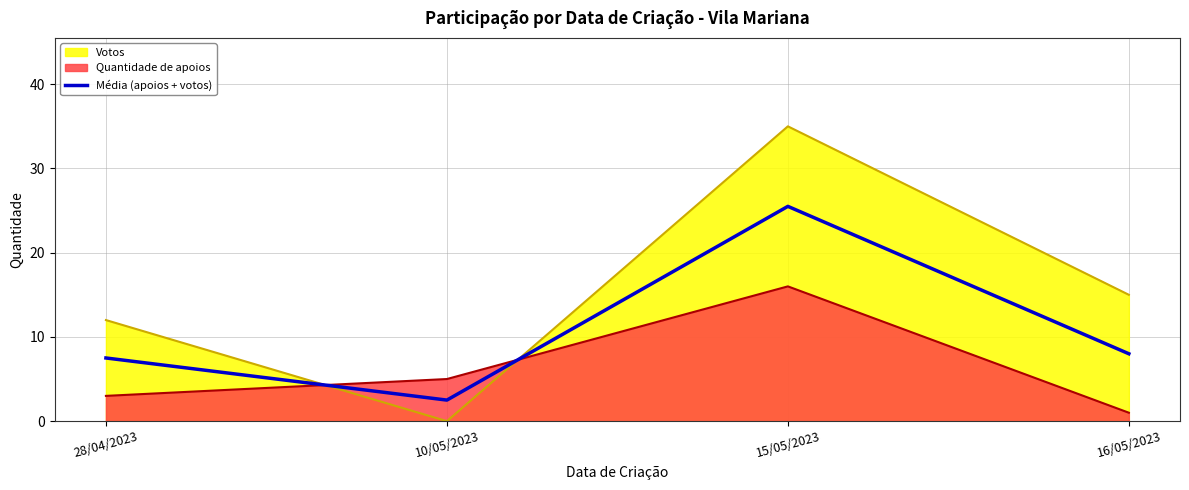

Where is the first local minimum?

10/05/2023